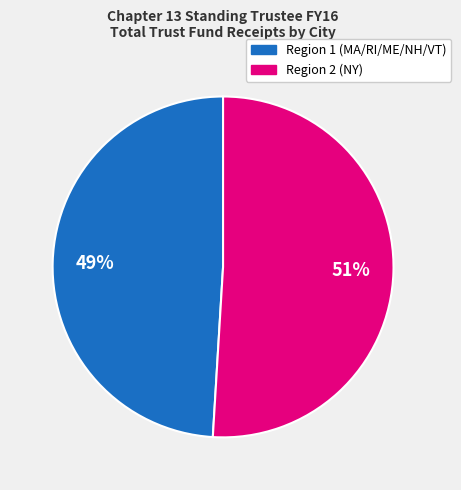

To the nearest percent, what is the average slice percentage?

50%